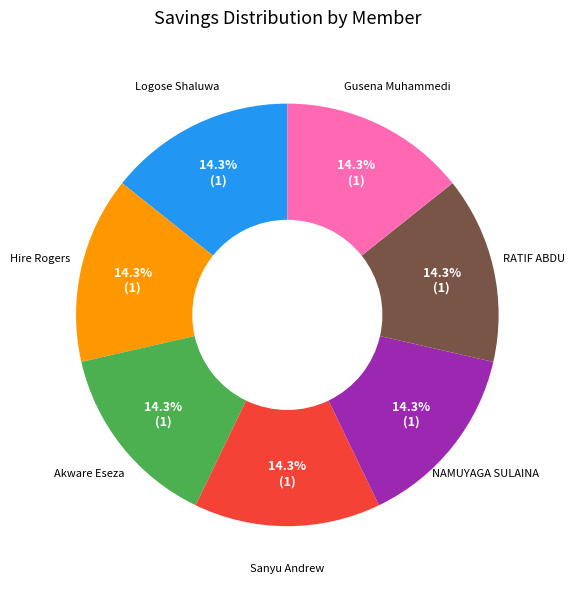

To the nearest percent, what is the average slice percentage?

14%